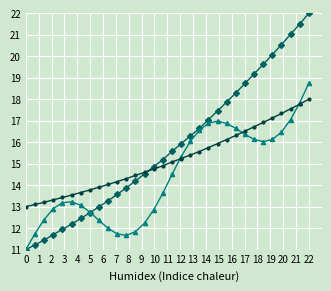

What is the smallest value displayed?

11.0